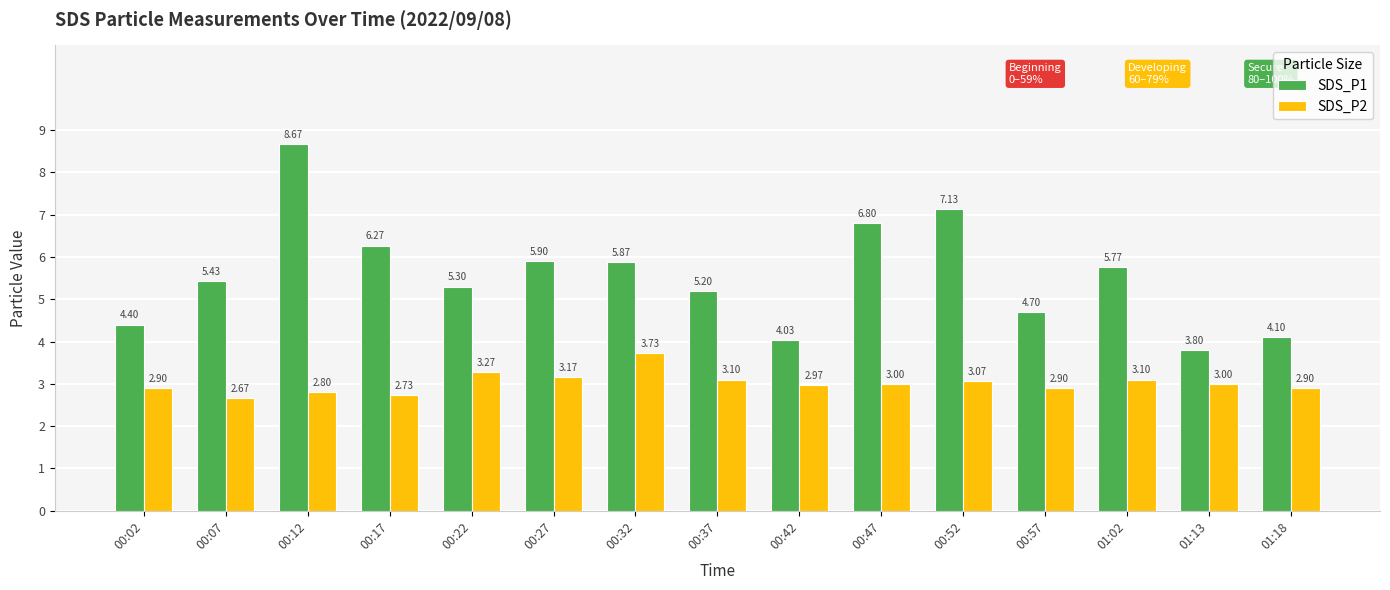

At which category is the sum across all series the highest?

00:12